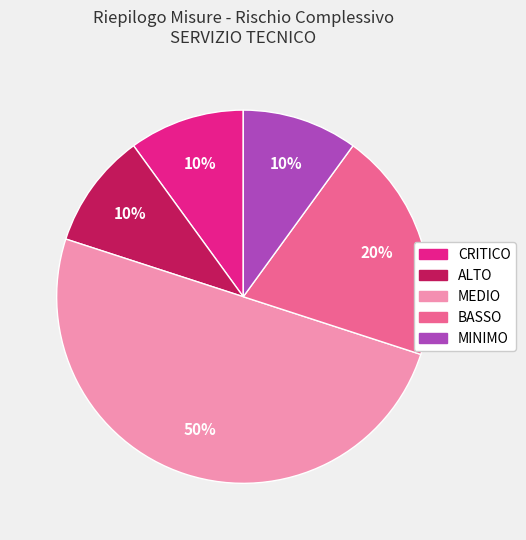

To the nearest percent, what is the difference between the largest and smallest slice percentages?

40%